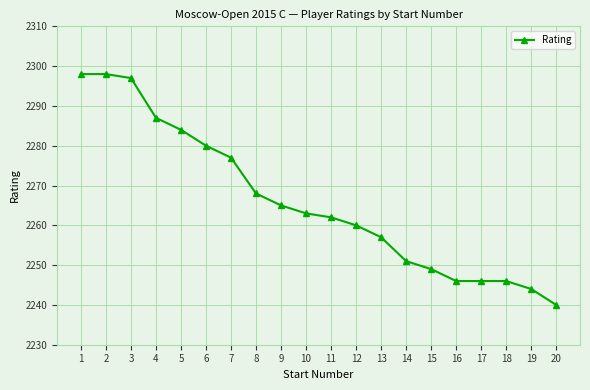

Where is the data nearest to the value 2269?

8